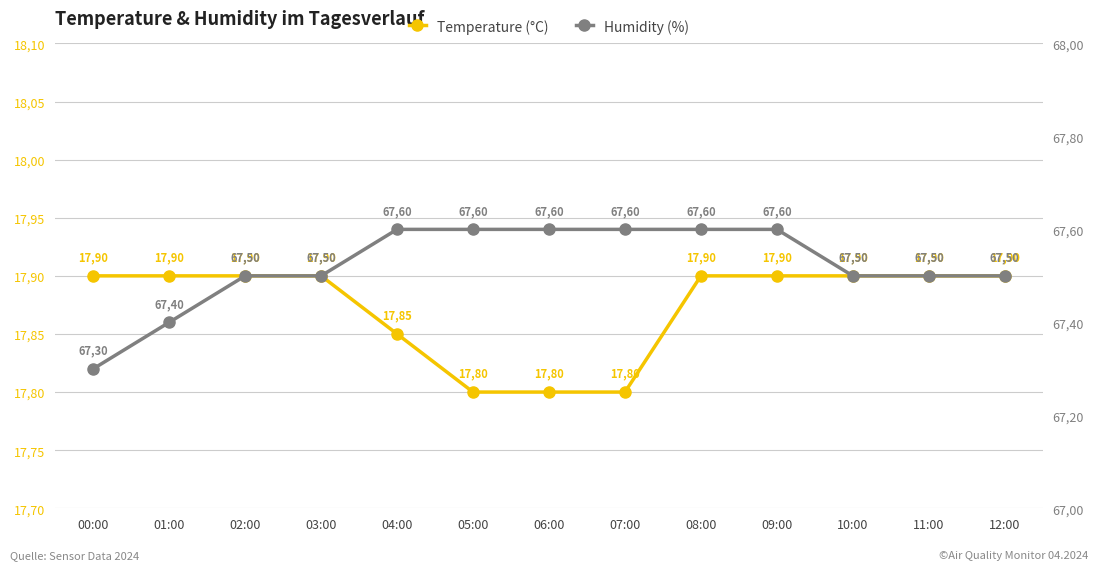

At 12:00, list the series in order from largest to smallest.

Humidity (%), Temperature (°C)